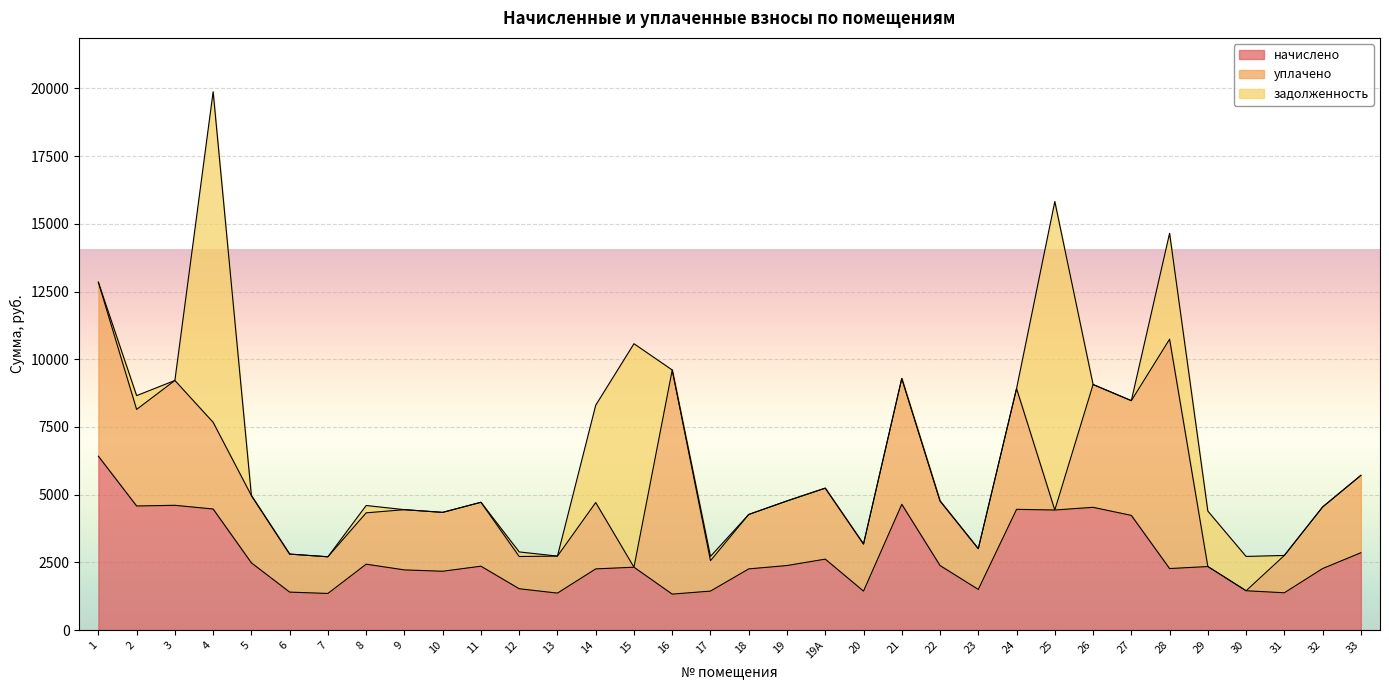

Reading left to right, list all the values displayed in this chart.

начислено: 6421.1	4583.0	4608.0	4471.2	2484.0	1403.5	1353.8	2434.3	2223.2	2173.5	2359.8	1527.7	1366.2	2260.4	2322.5	1329.1	1440.7	2260.4	2384.6	2620.6	1440.7	4645.1	2384.6	1502.8	4458.8	4433.9	4533.3	4235.2	2272.9	2347.4	1453.1	1378.6	2272.9	2856.6
уплачено: 6421.1	3564.5	4608.0	3200.0	2484.0	1403.5	1353.8	1895.8	2223.2	2173.5	2359.8	1189.7	1366.2	2449.0	0.0	8273.6	1122.0	2009.3	2384.6	2620.6	1737.7	4645.1	2384.6	1502.8	4458.8	0.0	4533.3	4235.2	8467.1	0.0	0.0	1378.6	2272.9	2856.6
задолженность: 0.0	509.2	0.0	12204.0	0.0	0.0	0.0	270.4	0.0	0.0	0.0	169.7	0.0	3593.6	8250.5	0.0	160.1	0.0	0.0	0.0	0.0	0.0	0.0	0.0	0.0	11388.3	0.0	0.0	3909.5	2047.0	1267.2	0.0	0.0	0.0